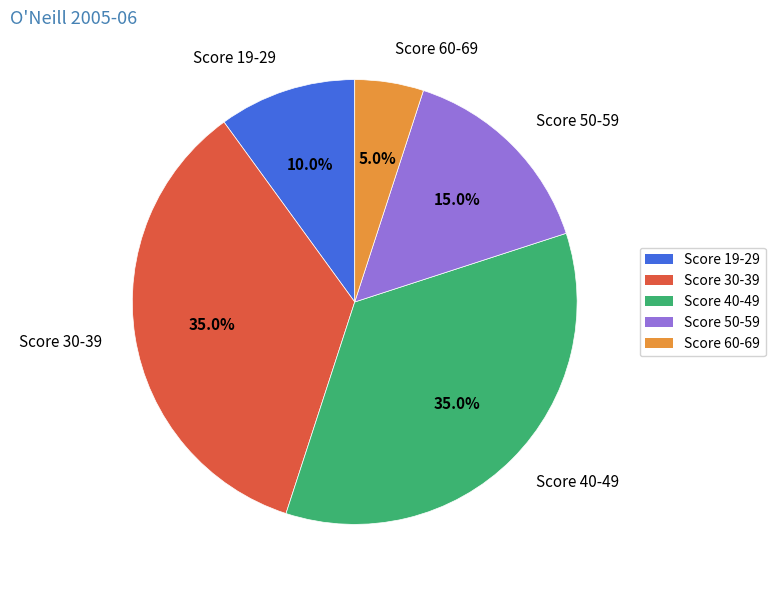

What is the smallest slice in the pie chart?

Score 60-69